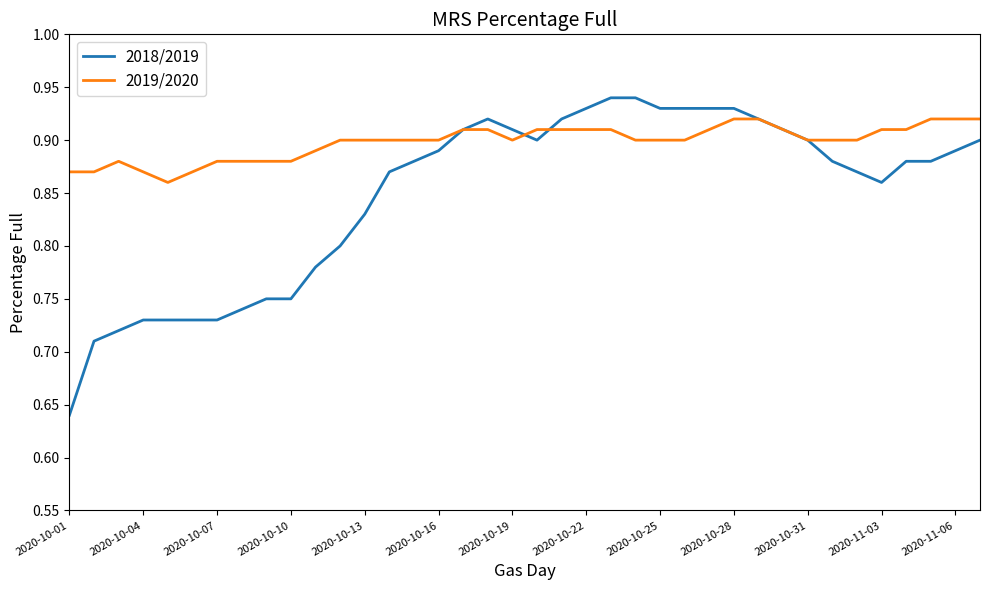

List the series in order of their overall mean, highest first.

2019/2020, 2018/2019